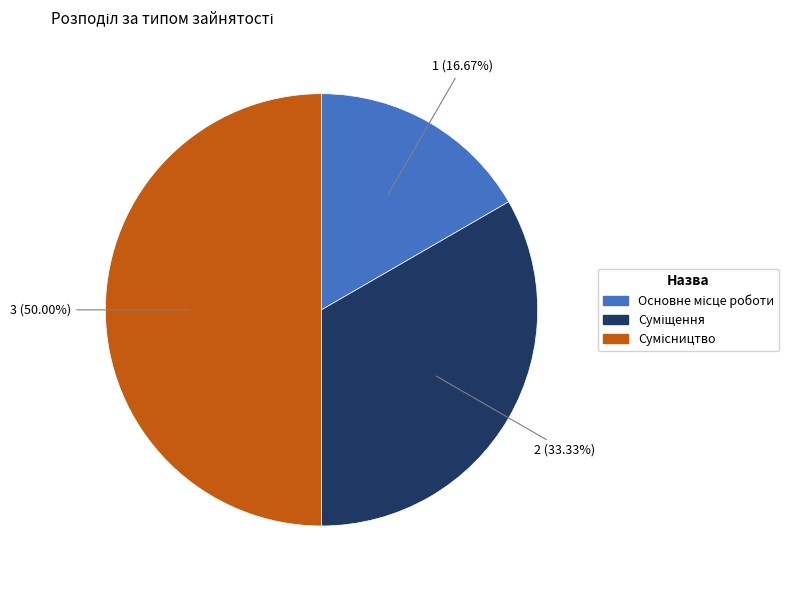

To the nearest percent, what is the difference between the largest and smallest slice percentages?

33%